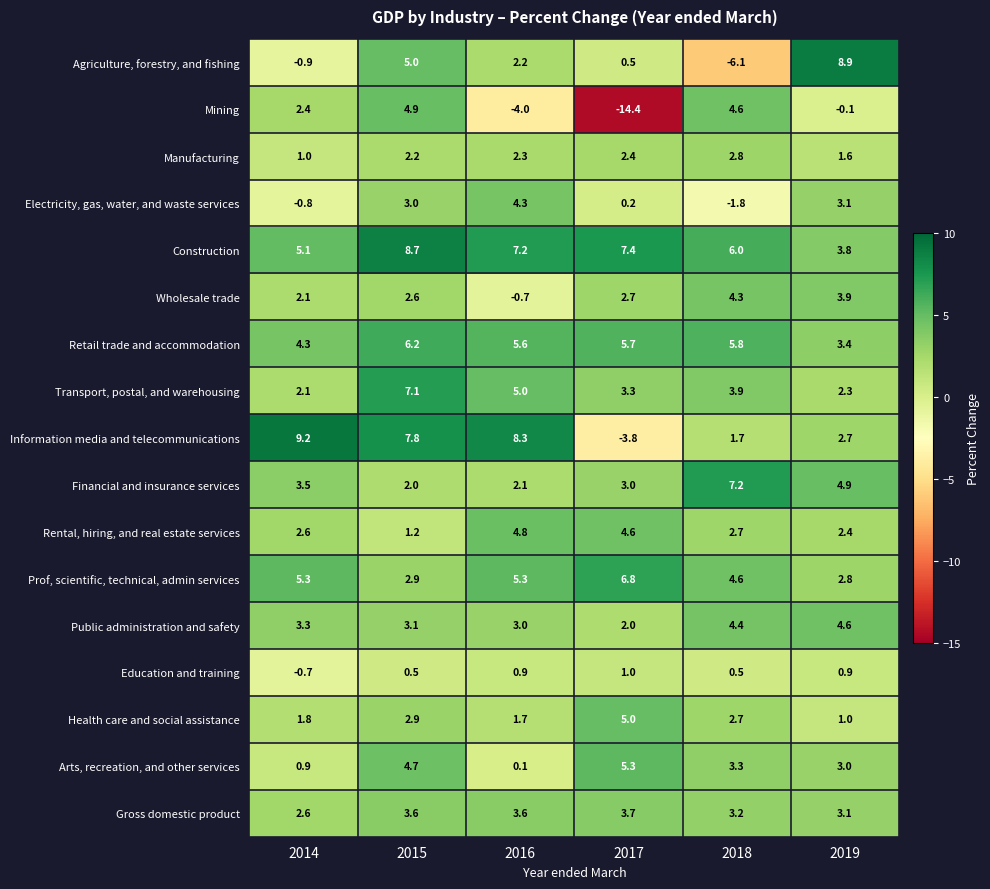

What is the difference between the Mining values at 2017 and 2015?

19.3